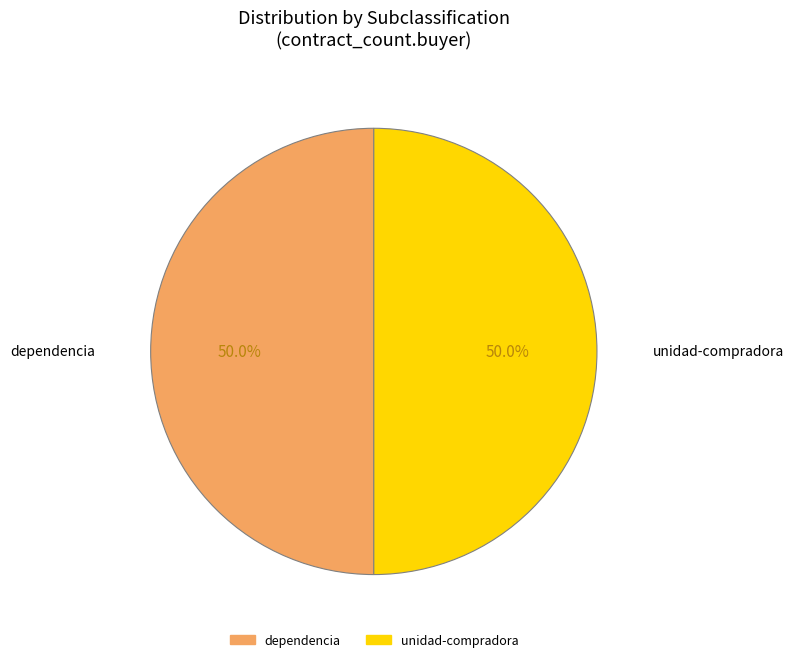

Combined, do dependencia and unidad-compradora account for over 50%?

Yes